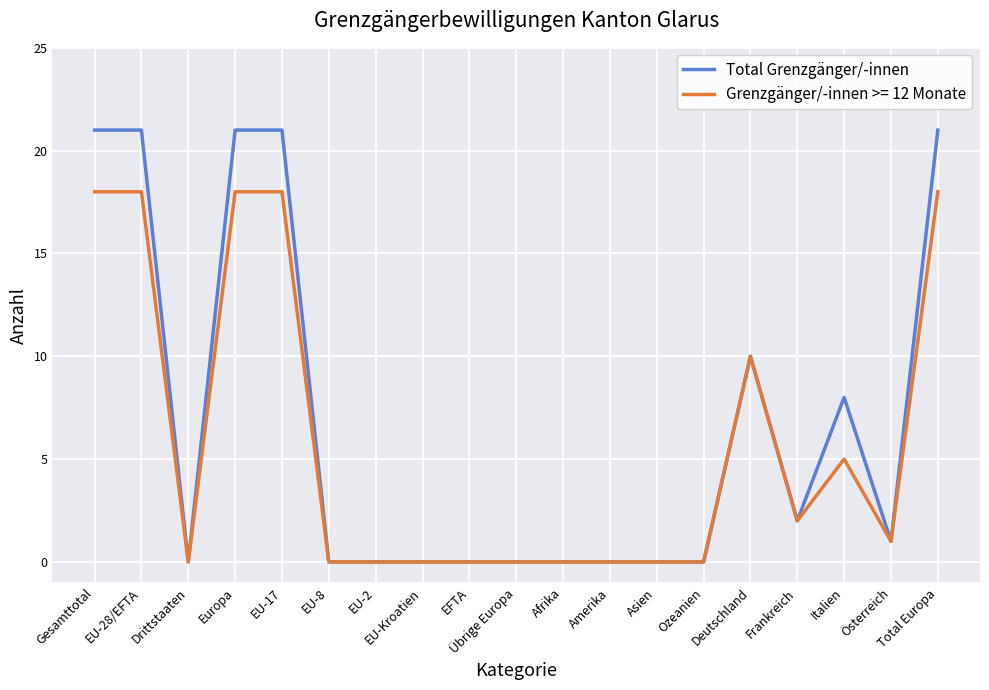

What is the highest value of the Total Grenzgänger/-innen series?

21